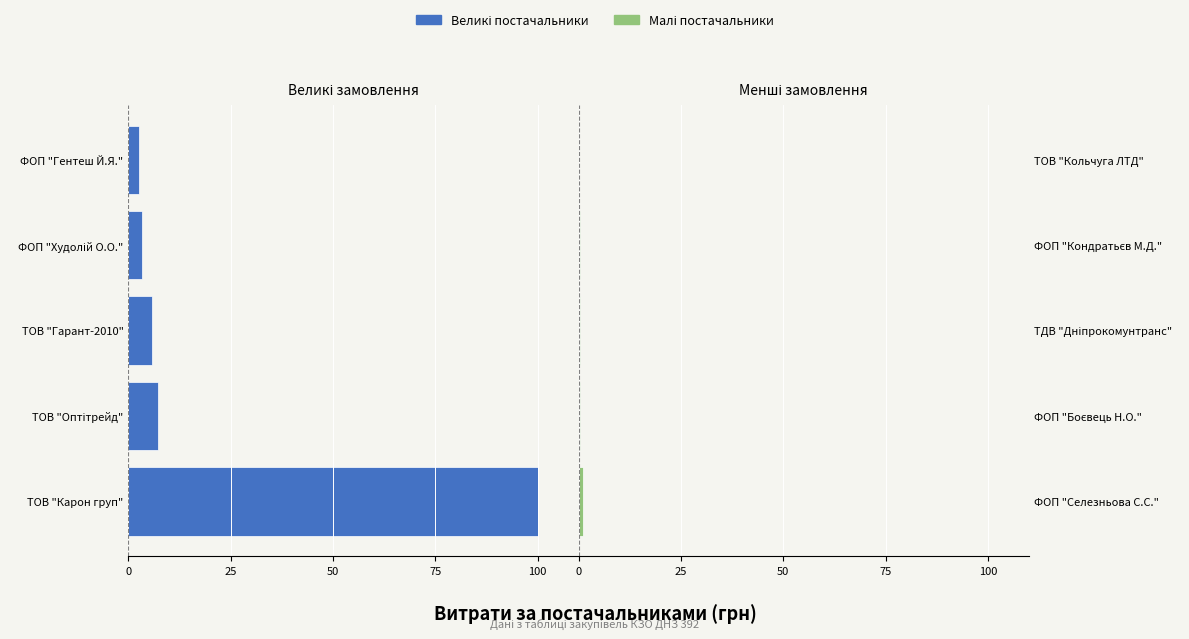

Reading left to right, extract all data points from this chart.

Група A (великі): -100.0	-7.2	-5.7	-3.4	-2.5
Група Б (малі): 1.1	0.3	0.4	0.2	0.1